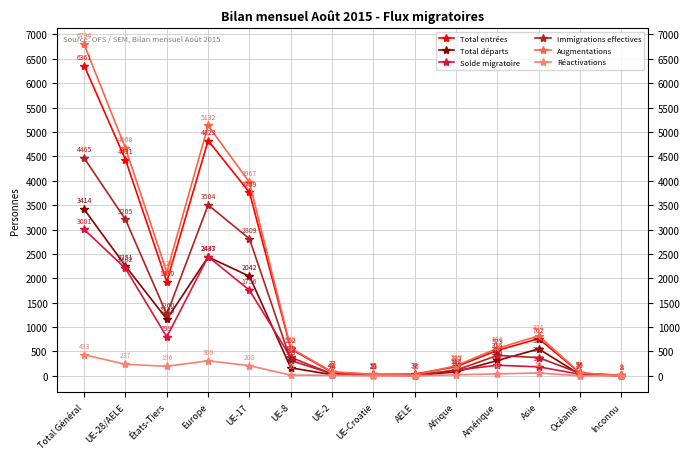

True or false: Immigrations effectives and Augmentations intersect in this chart.

False